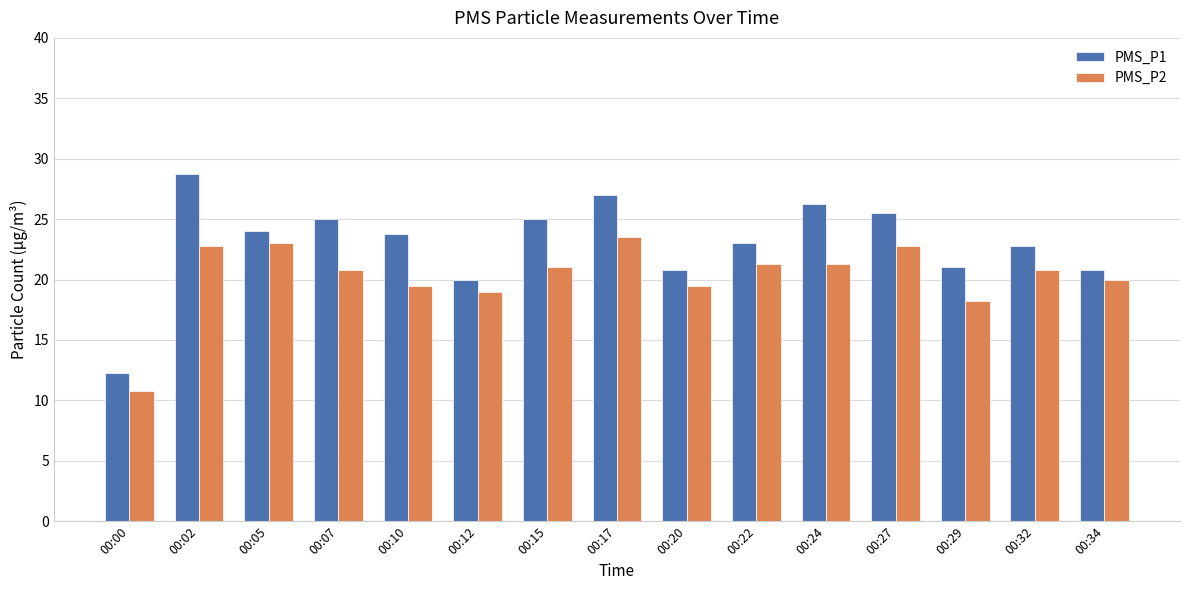

What is the value of the PMS_P1 bar at the 4th from the left?

25.0